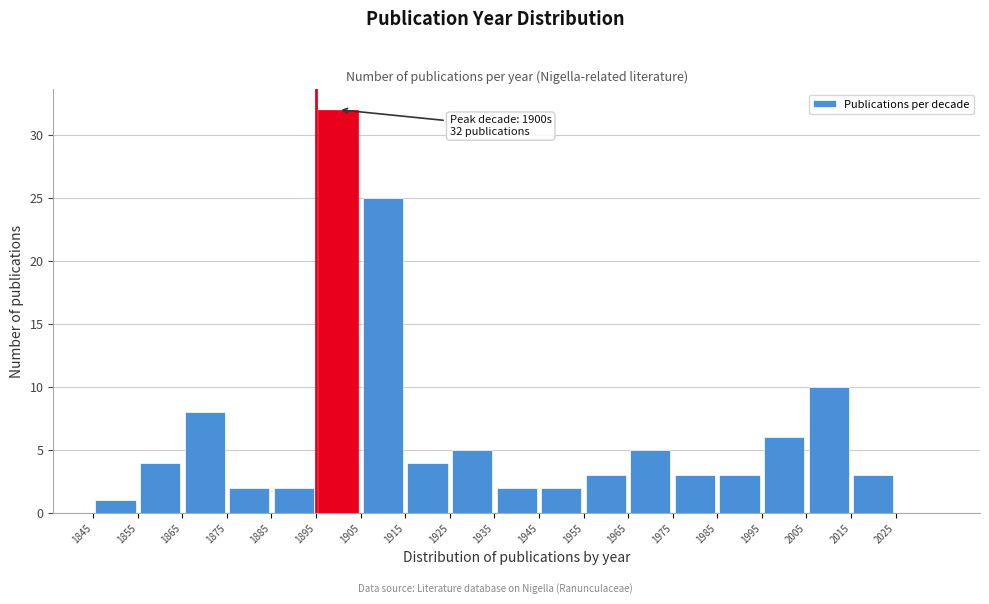

Over which range of the x-axis is the bar tallest?

1895 to 1905